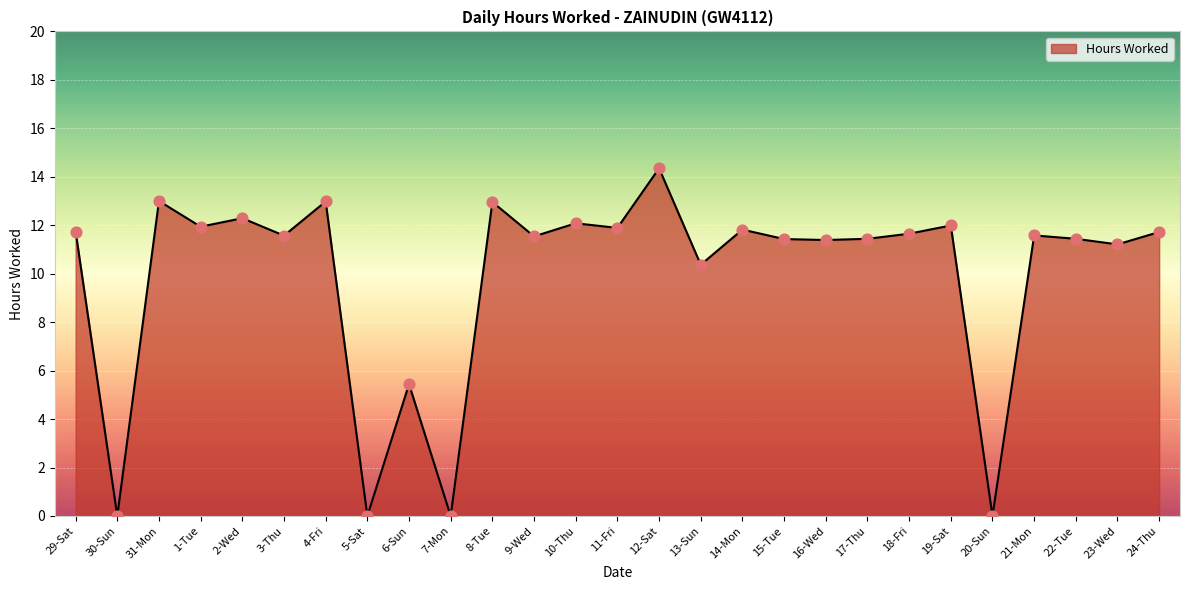

Which has a higher value, 1-Tue or 20-Sun?

1-Tue